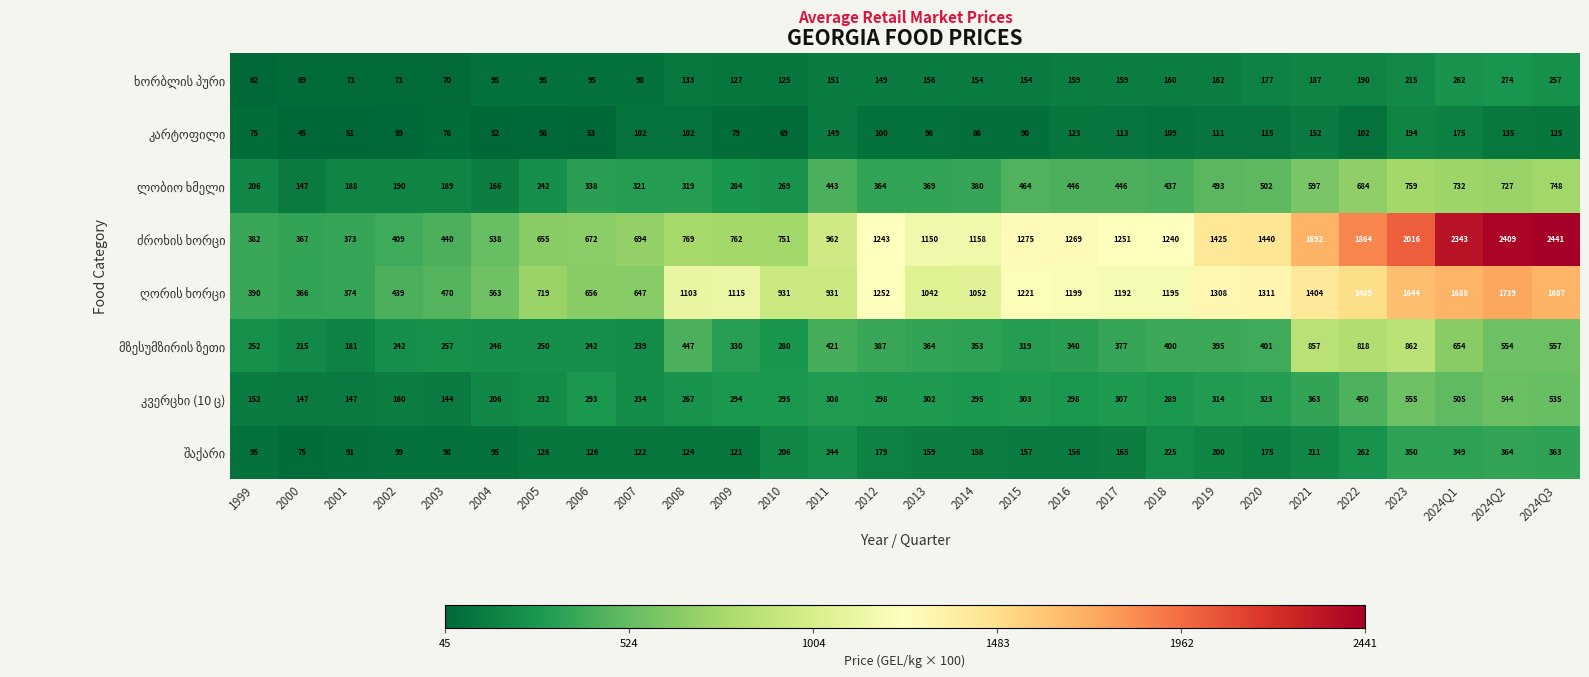

Which category has the highest value across all series?

2024Q3